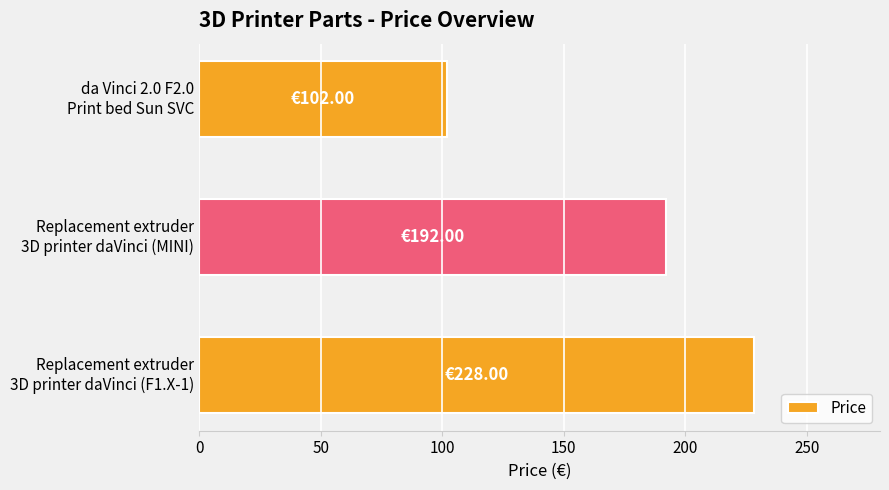

What is the sum of all values?

522